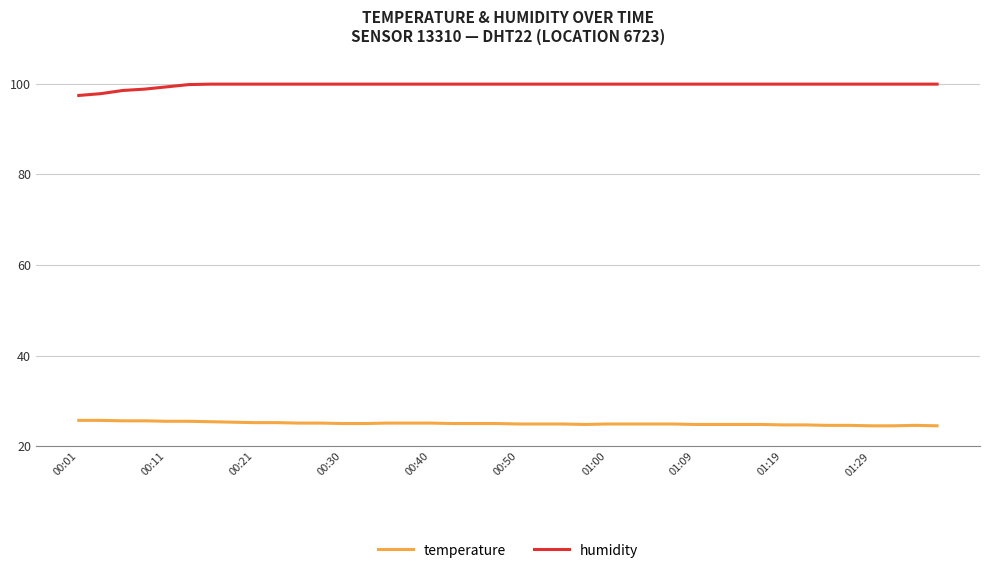

Rank the series by their average value, from lowest to highest.

temperature, humidity